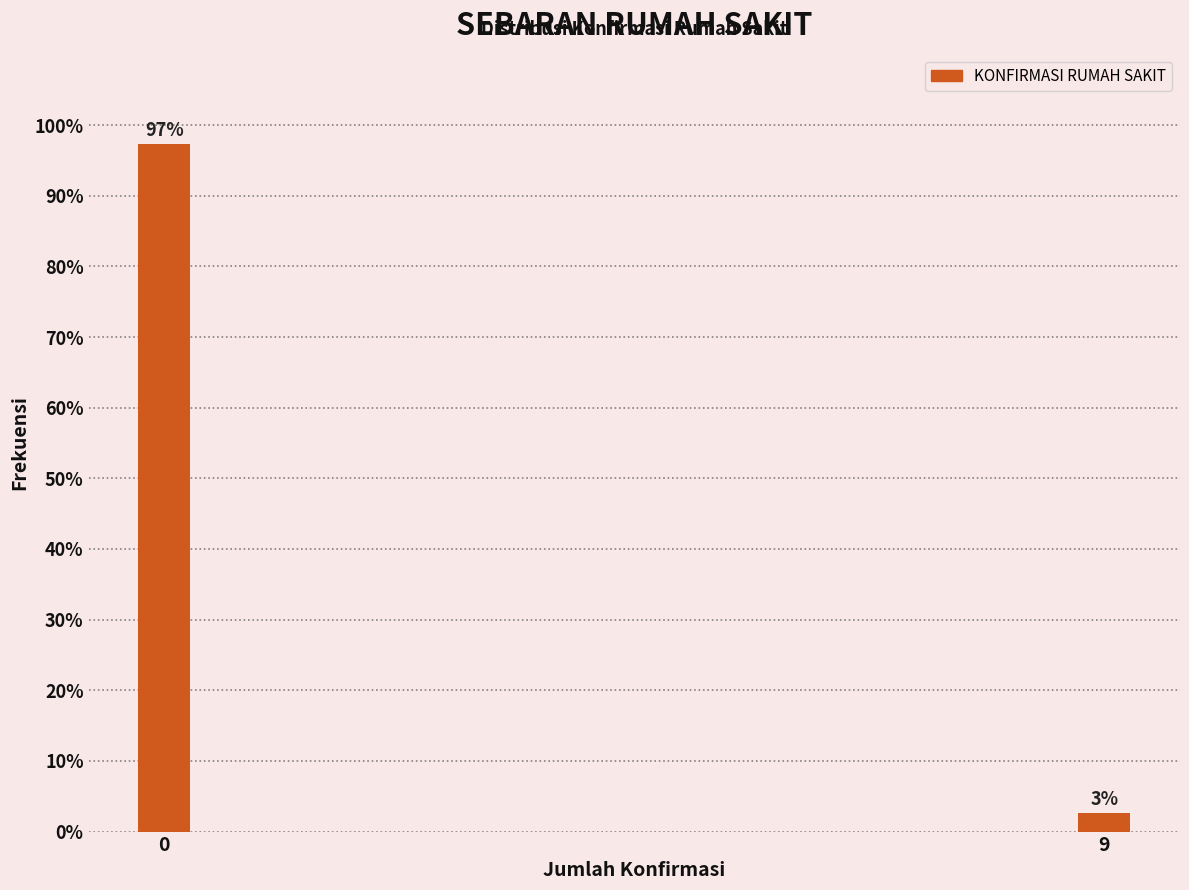

What is the value of the 1st bar from the left?

97.4